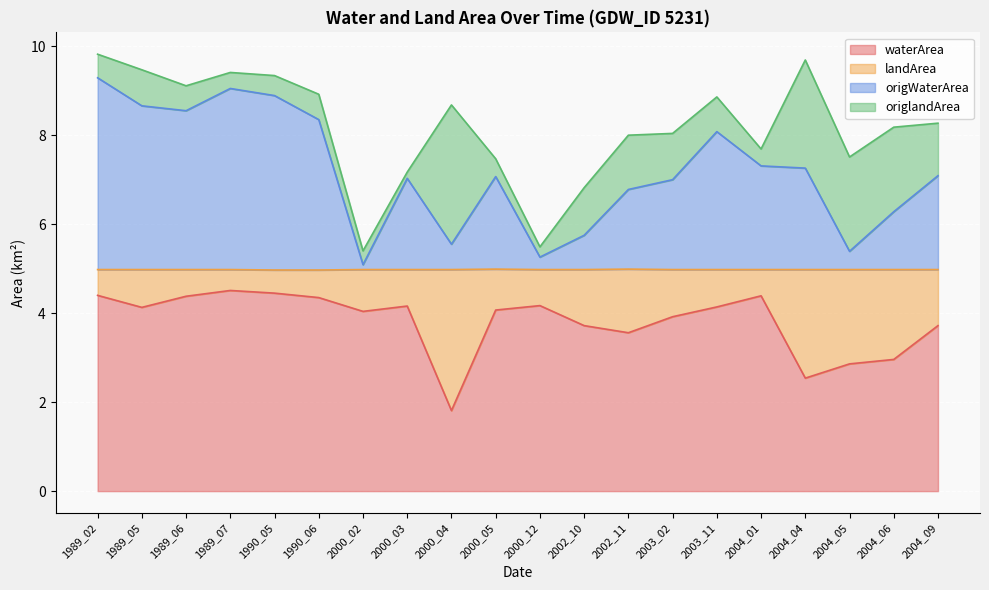

True or false: waterArea has more than 1 points higher than both neighbors.

True